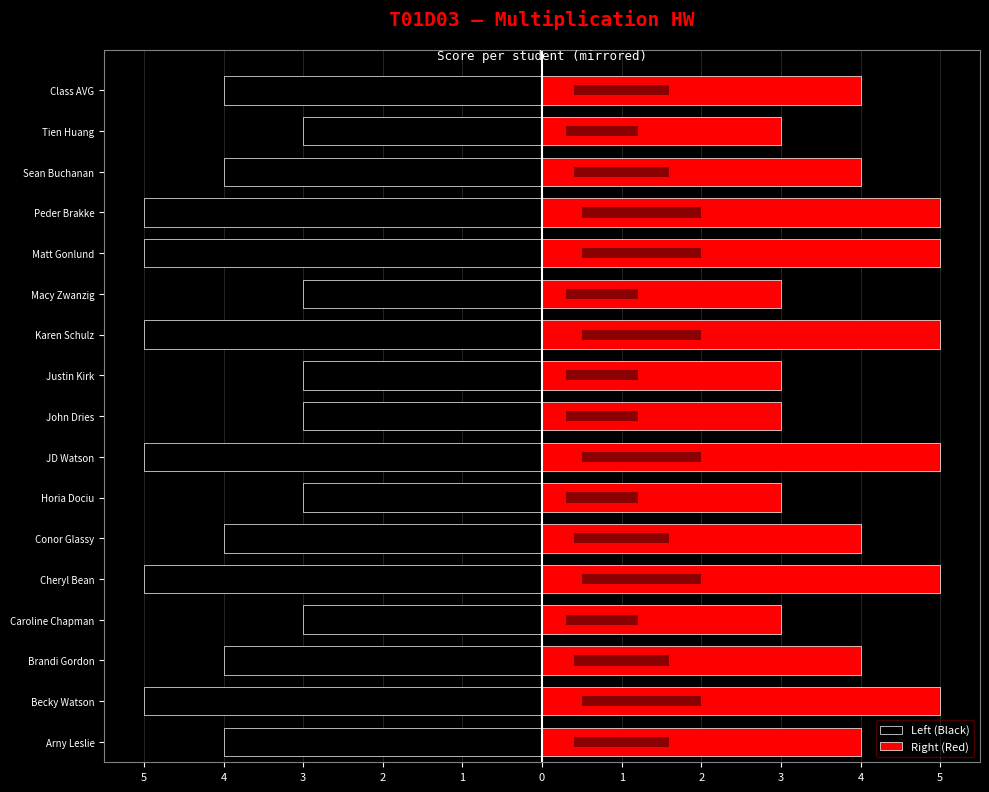

The Left (Black) series shows -5 at Matt Gonlund. True or false?

True